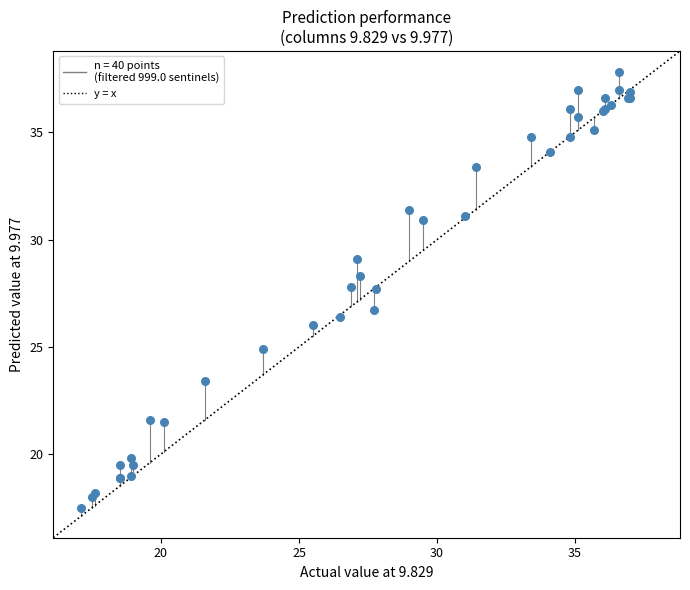

What Y value in the scatter plot is closest to 27?

26.7